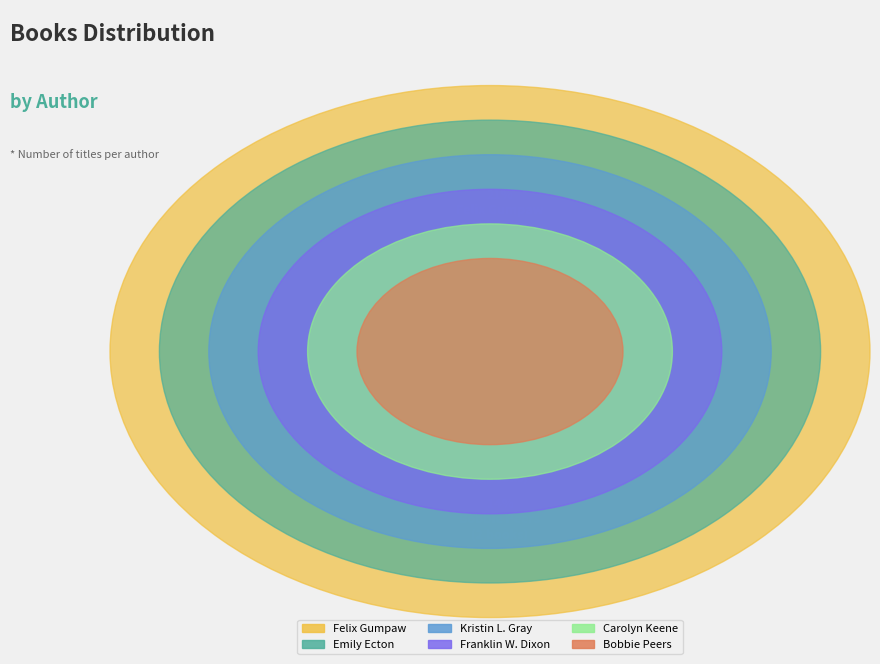

The Felix Gumpaw slice represents 21% of the pie. True or false?

True